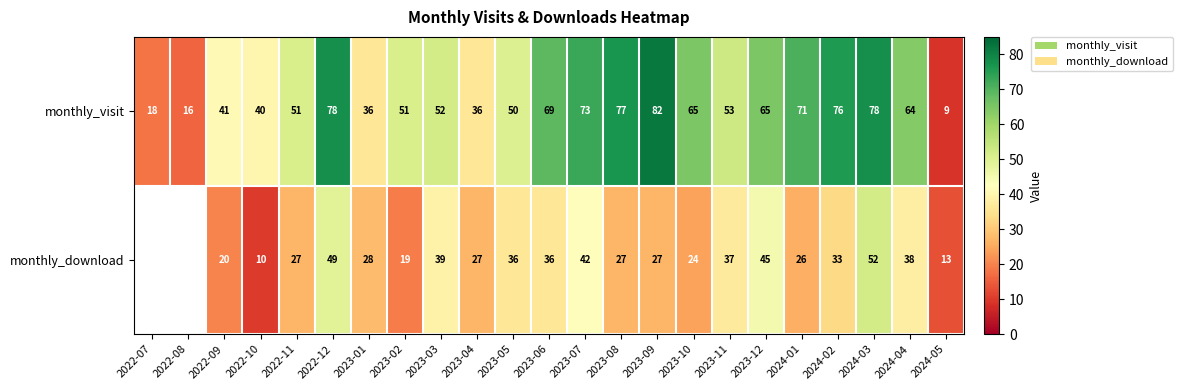

What is the difference between the monthly_download values at 2024-02 and 2023-06?

3